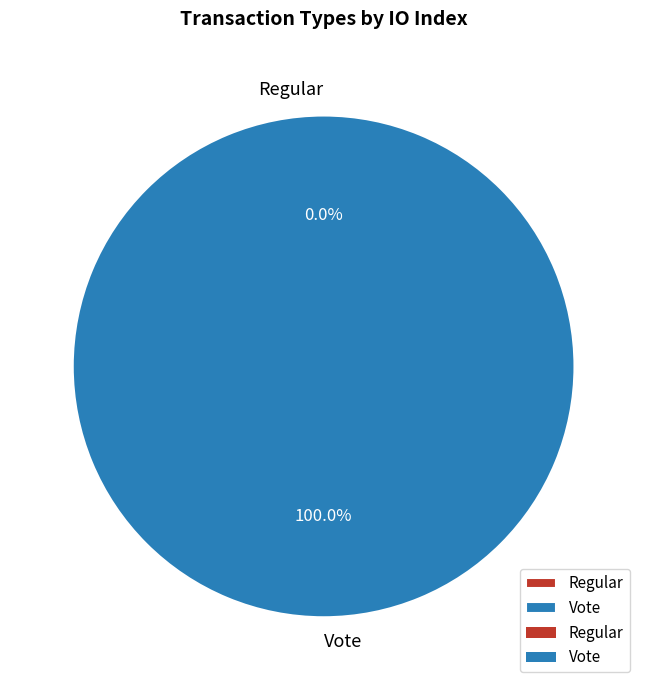

To the nearest percent, what is the difference between the Vote and Regular slice percentages?

100%